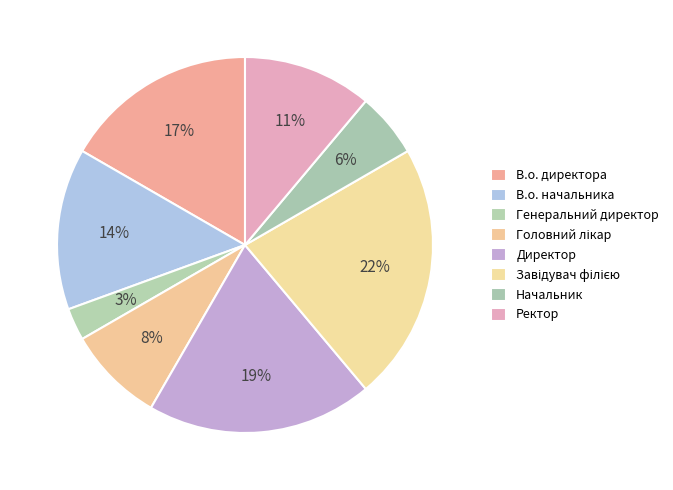

To the nearest percent, what is the average slice percentage?

12%